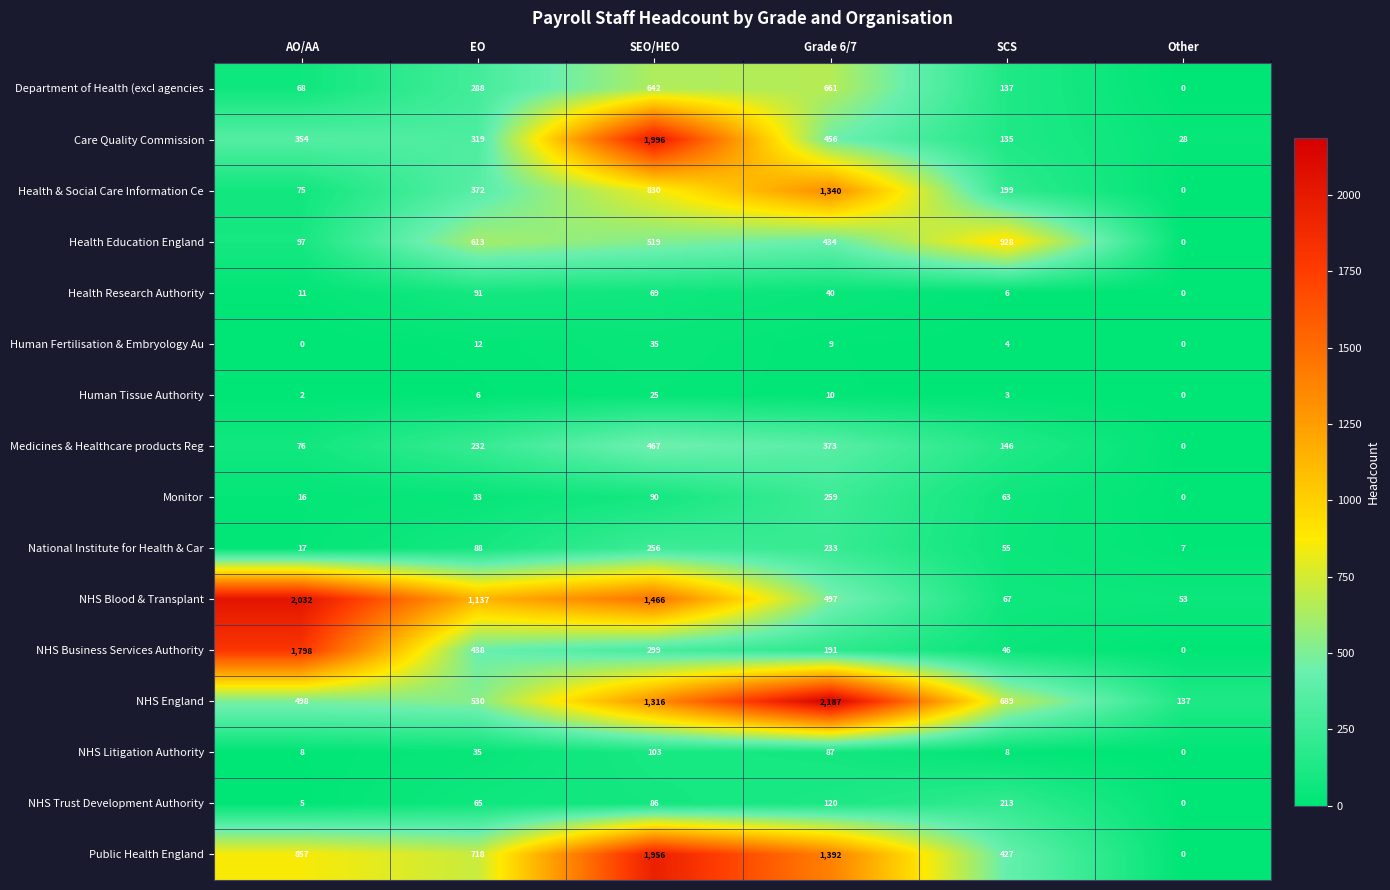

What is the difference between the highest and lowest values at SEO/HEO?

1971